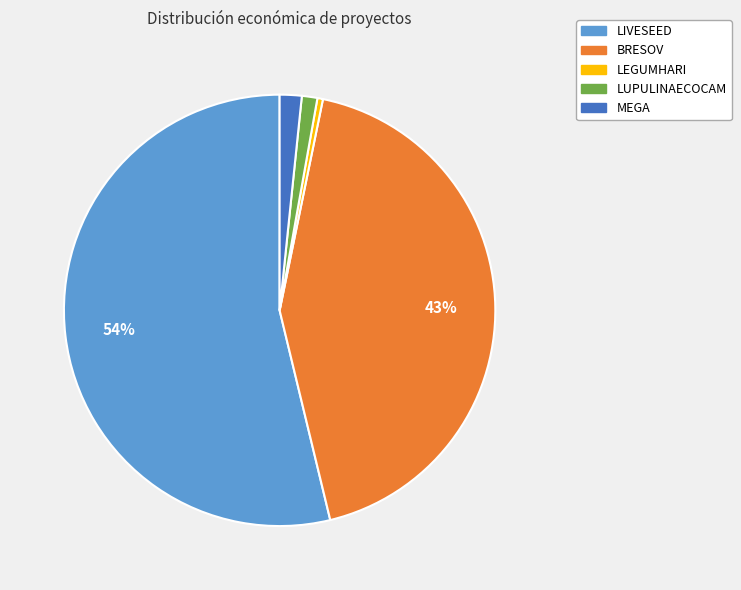

What is the largest slice in the pie chart?

LIVESEED